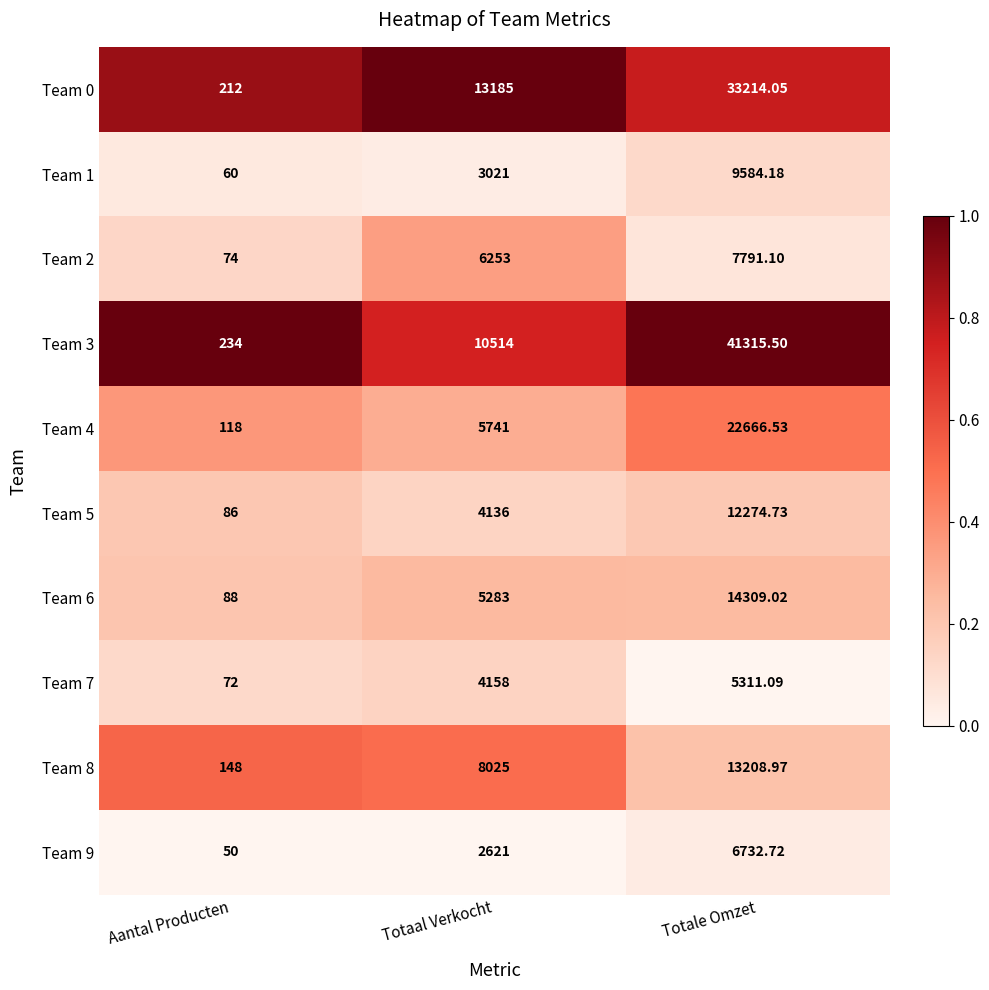

Where is Team 6 nearest to the value 7198?

Totaal Verkocht